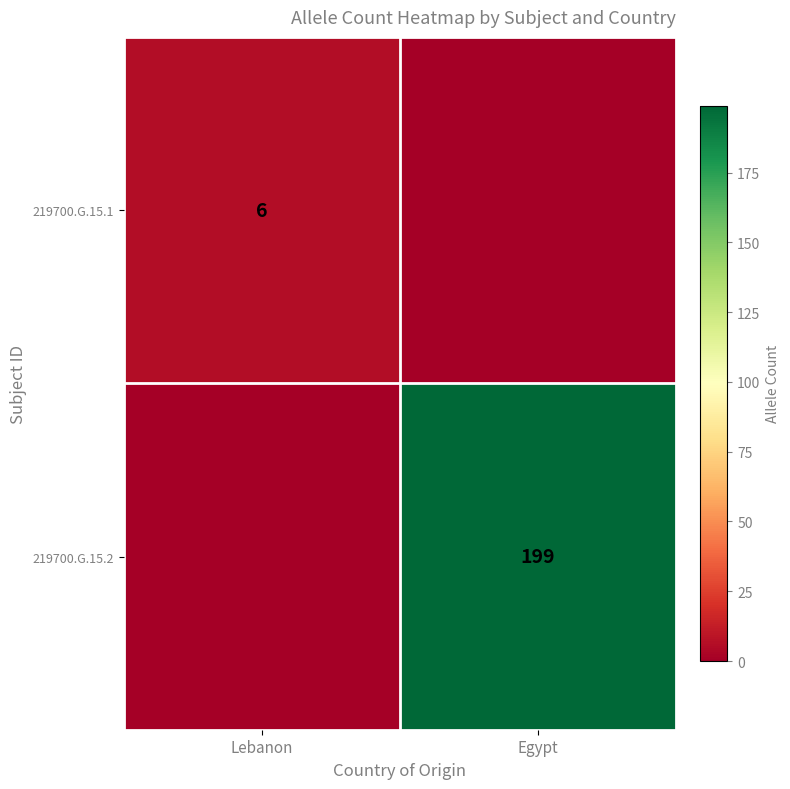

Is it true that 219700.G.15.2 equals 199 at Egypt?

True